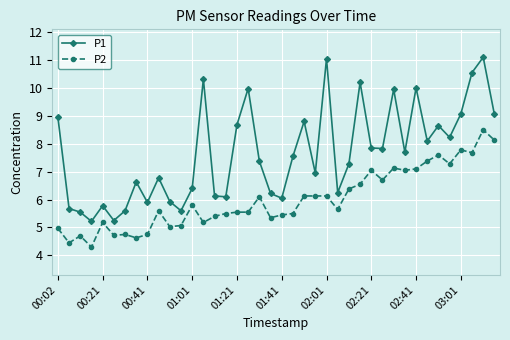

What is the minimum value for P2?

4.3